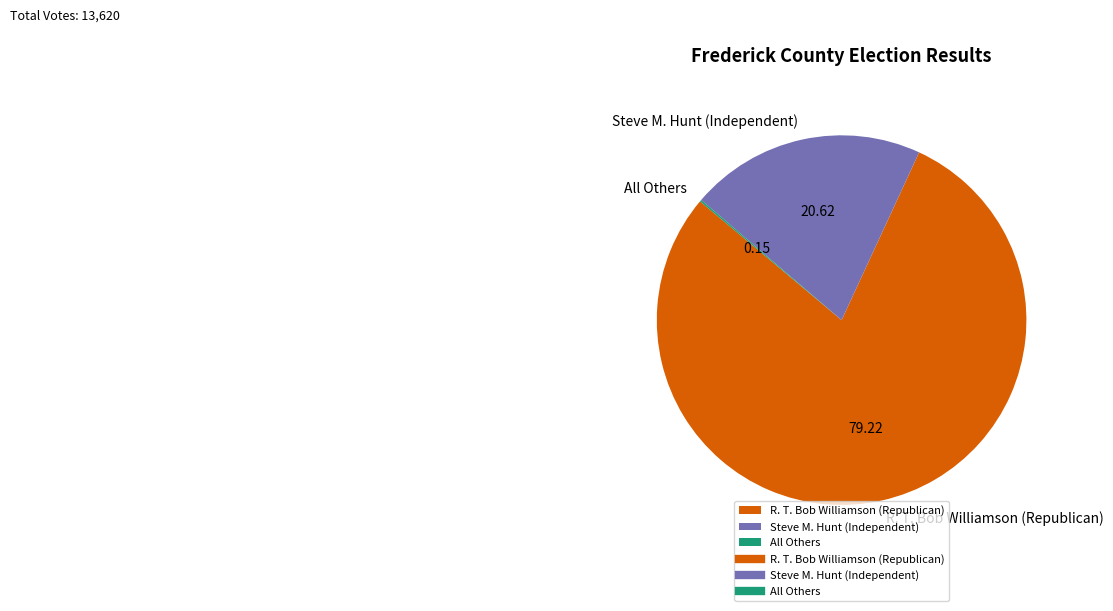

Do Steve M. Hunt (Independent) and R. T. Bob Williamson (Republican) together represent more than half of the pie?

Yes